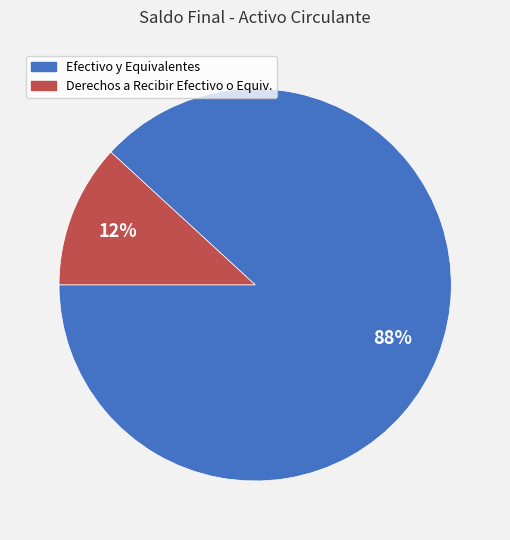

How many slices are in this pie chart?

2